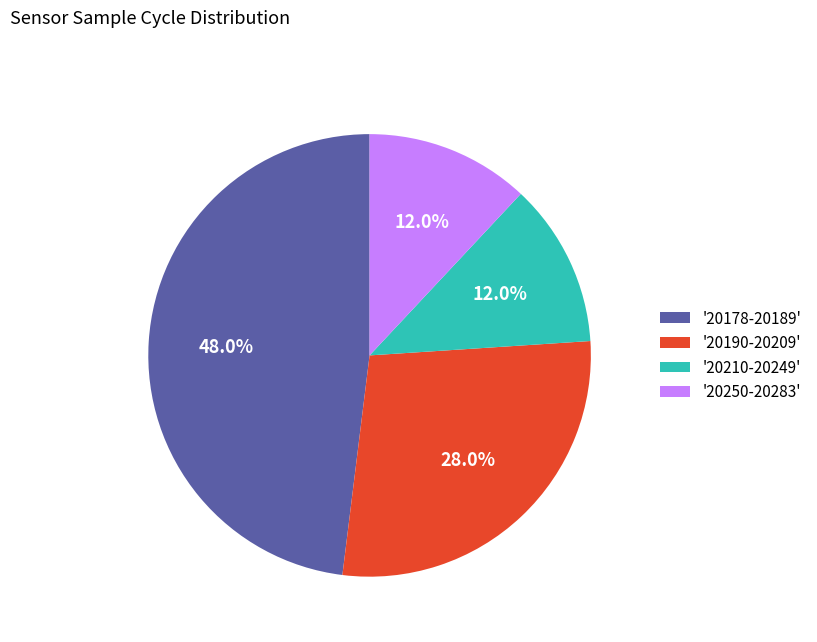

Between '20190-20209' and '20178-20189', which is larger?

'20178-20189'